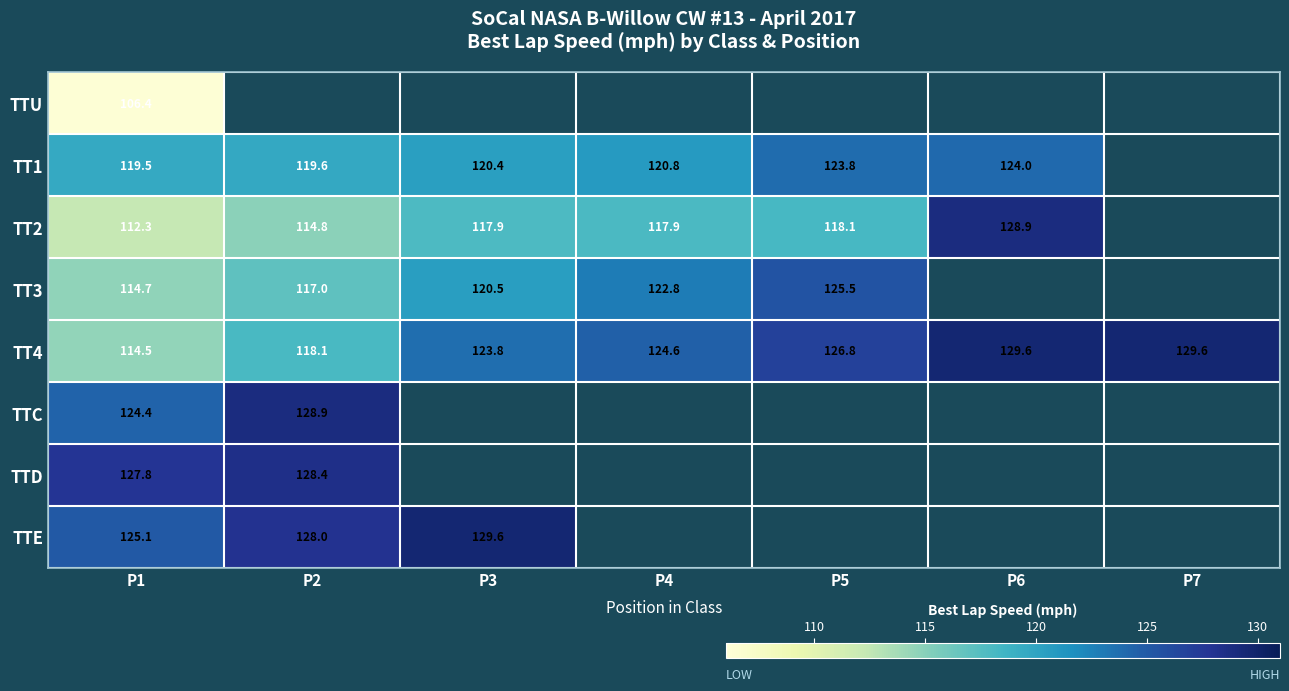

True or false: TT3 has a value of 50.5 at P5.

False